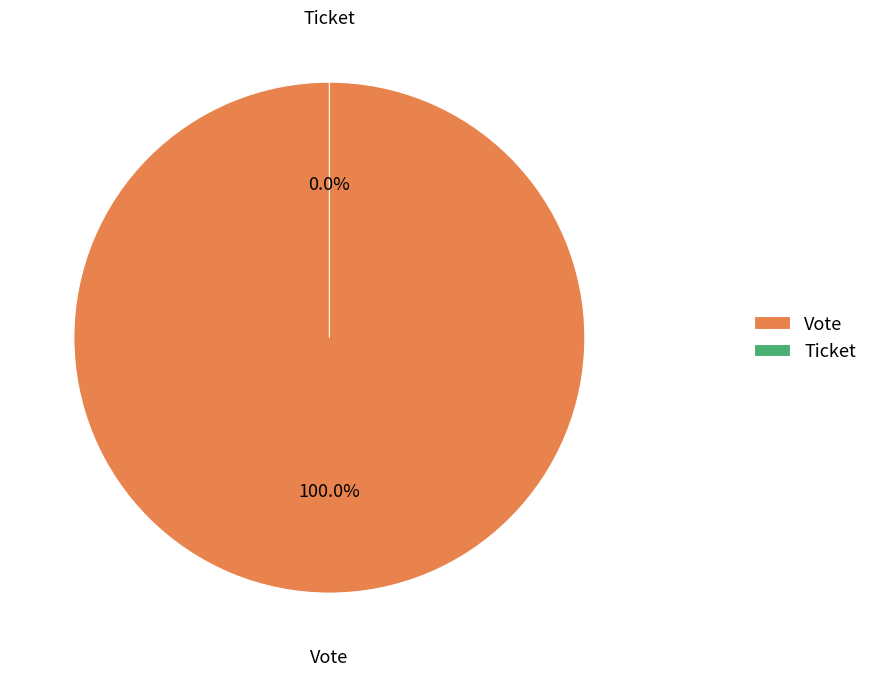

Rank the categories by value from highest to lowest.

Vote, Ticket